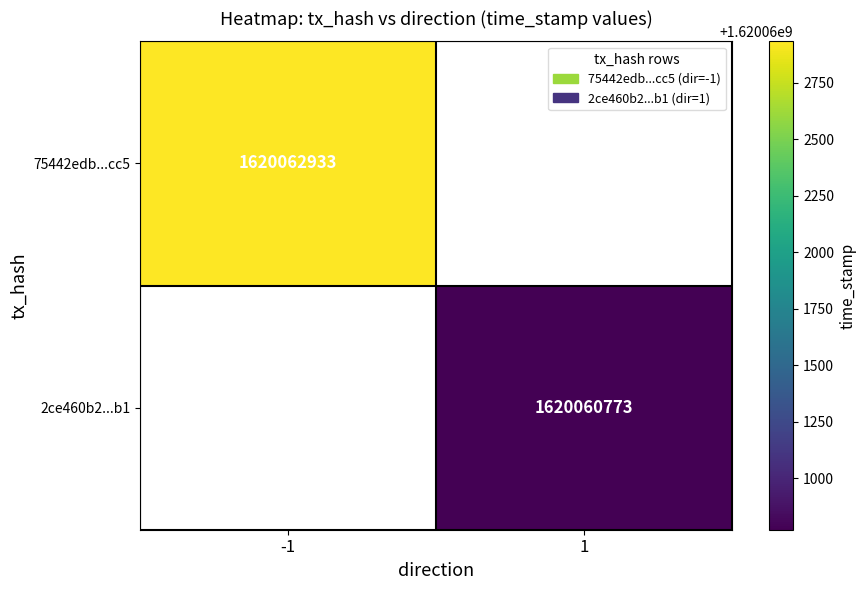

The value of 2ce460b2...b1 at 1 is 2613356034. True or false?

False